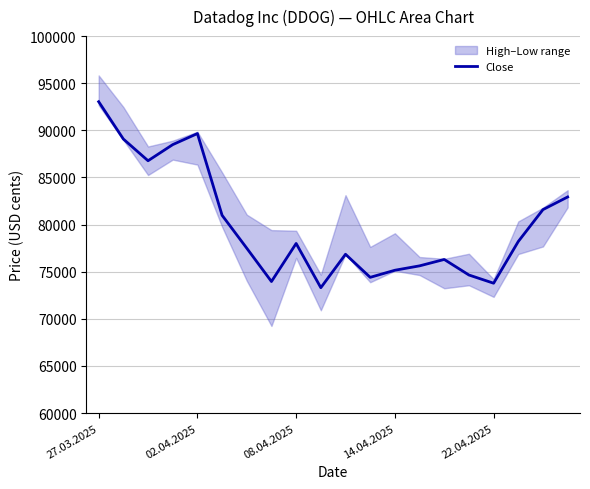

The Close series shows 118530 at 02.04.2025. True or false?

False